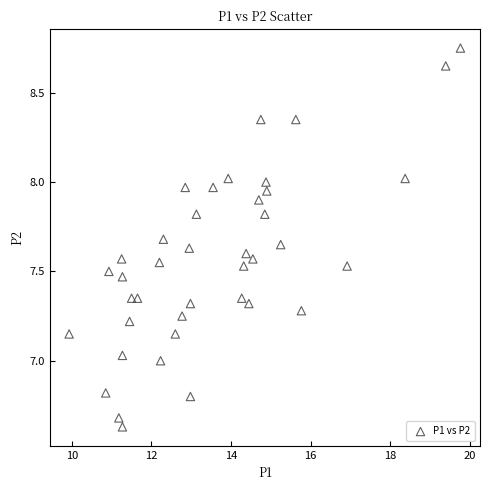

What is the range of Y values (max minus min)?

2.1